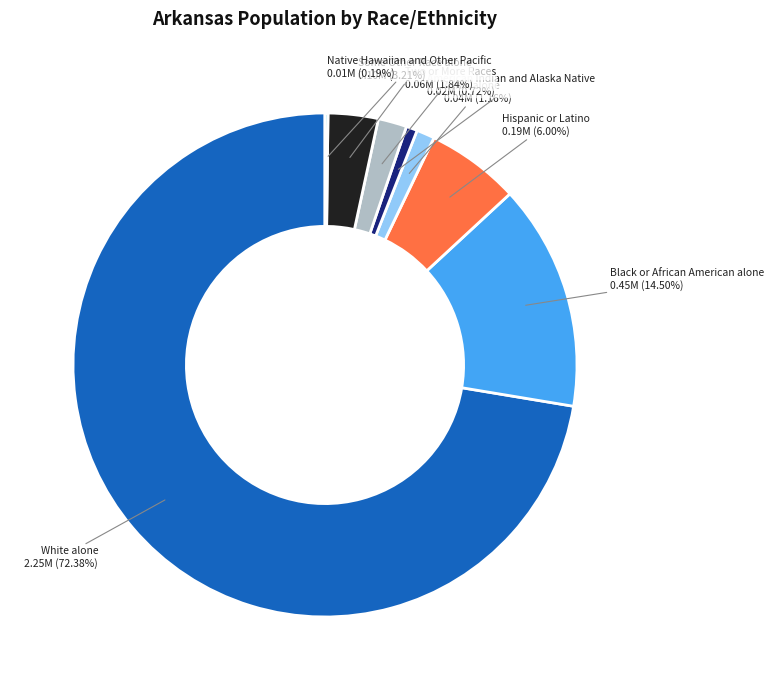

To the nearest percent, what is the average slice percentage?

12%